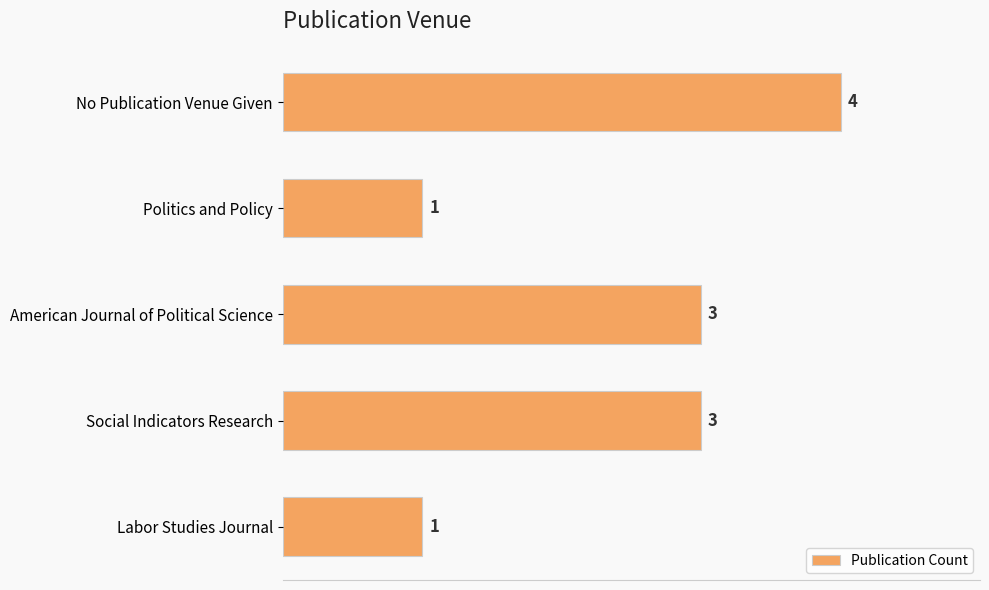

What value does the data have at Social Indicators Research?

3